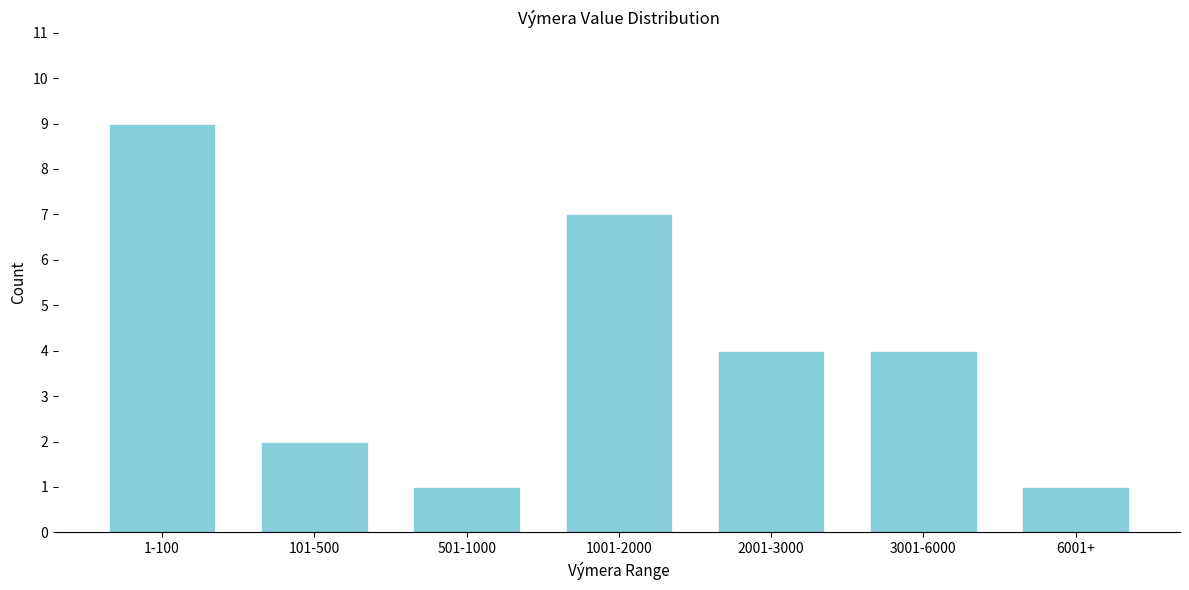

Reading left to right, transcribe all the data shown in this chart.

1-100=9	101-500=2	501-1000=1	1001-2000=7	2001-3000=4	3001-6000=4	6001+=1